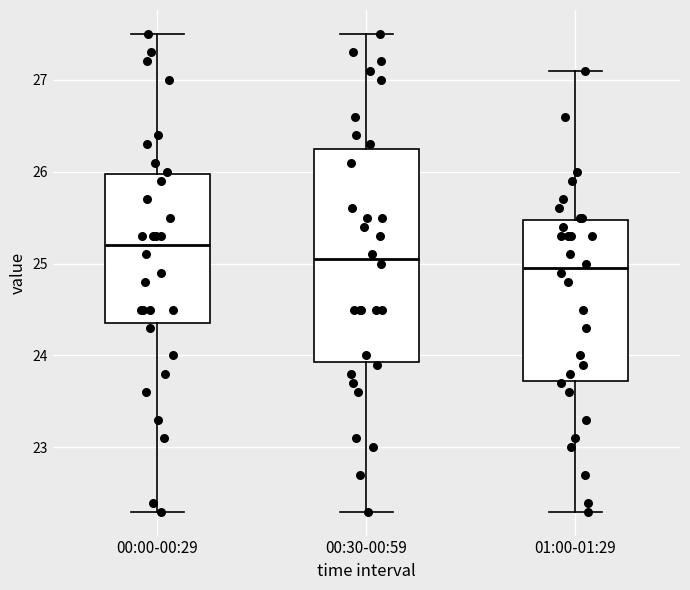

Reading left to right, read every box against the y-axis: the position of its median line, the range the box covers, and the ends of its whiskers. The values are not printed on the chart, so give them approximately, as read against the axis.

00:00-00:29: median 25.2, box 24.4 to 26.0, whiskers 22.3 to 27.5
00:30-00:59: median 25.1, box 23.9 to 26.3, whiskers 22.3 to 27.5
01:00-01:29: median 25.0, box 23.7 to 25.5, whiskers 22.3 to 27.1